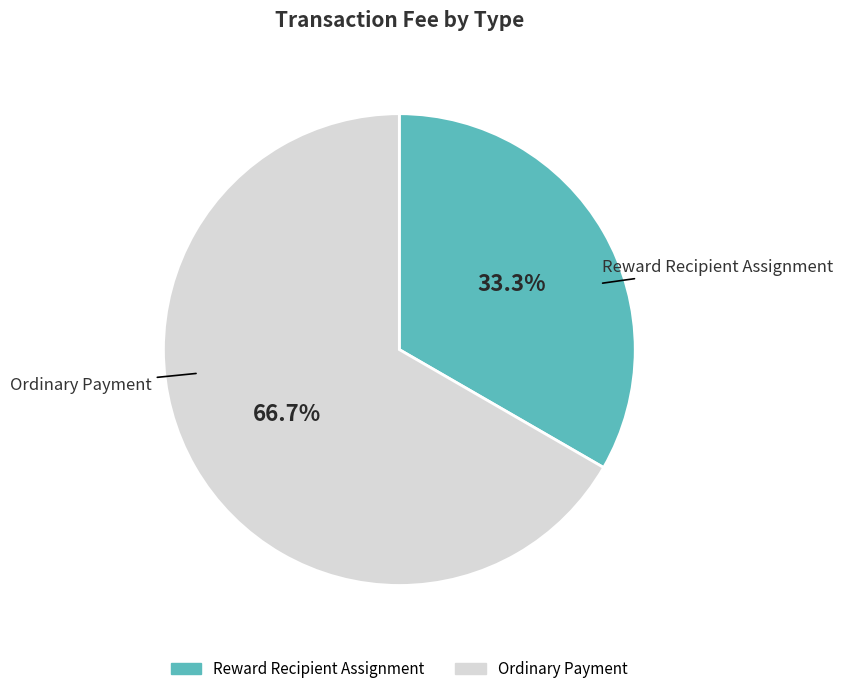

Which has a higher value, Reward Recipient Assignment or Ordinary Payment?

Ordinary Payment